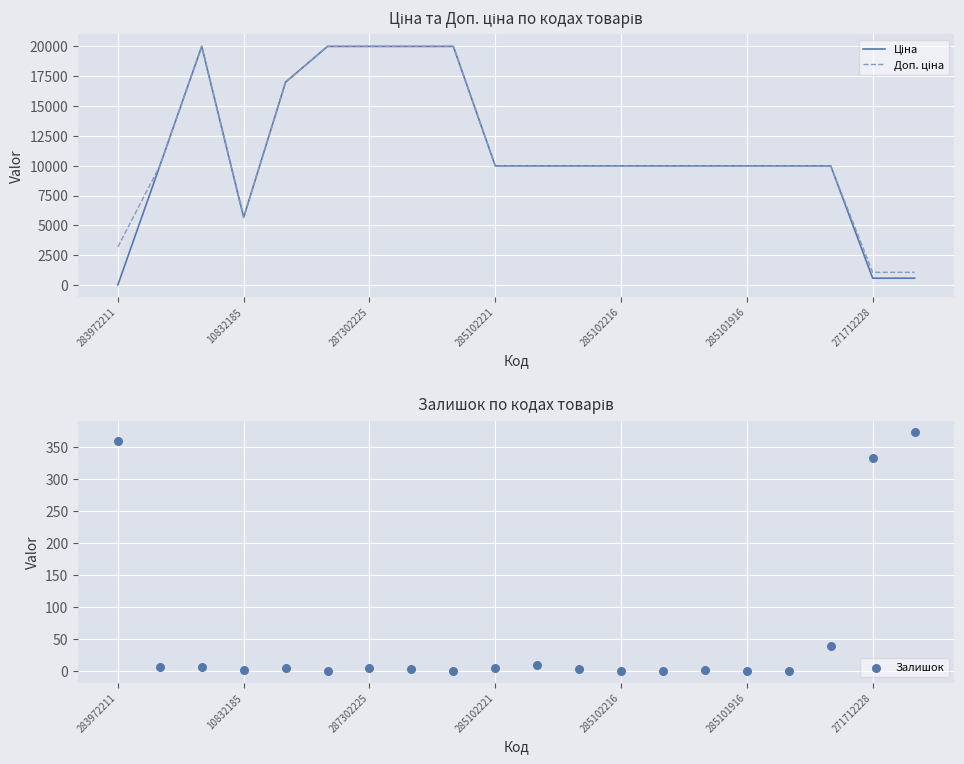

At which category is the sum across all series the highest?

287302225